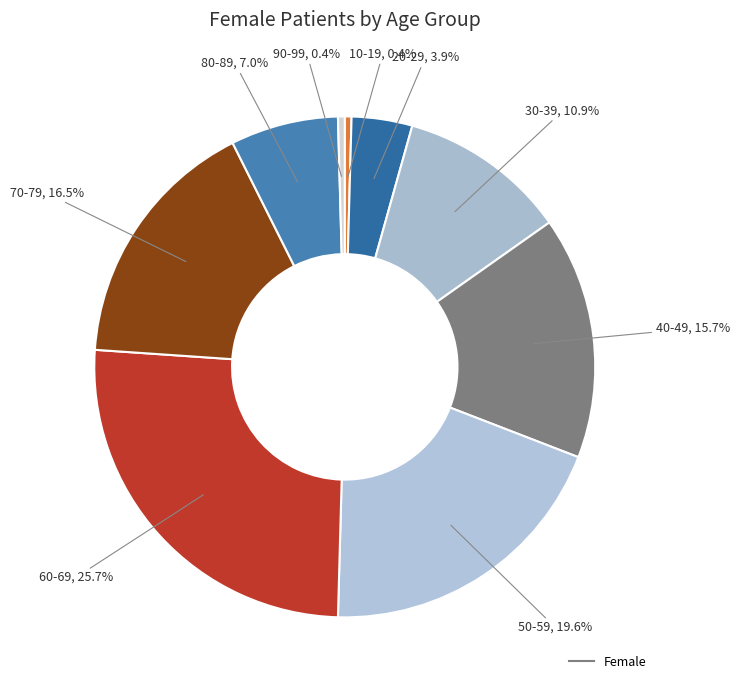

Count the number of slices in the pie.

9